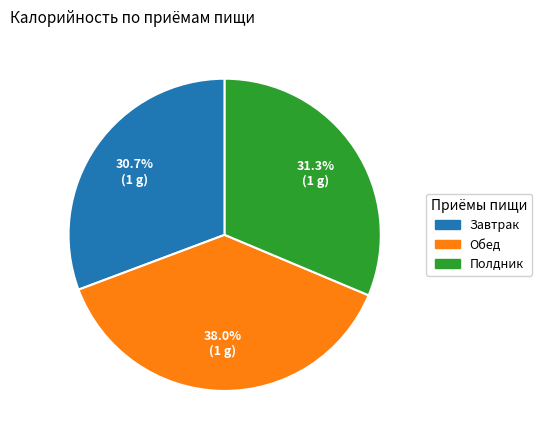

Is there a majority slice in this chart?

No